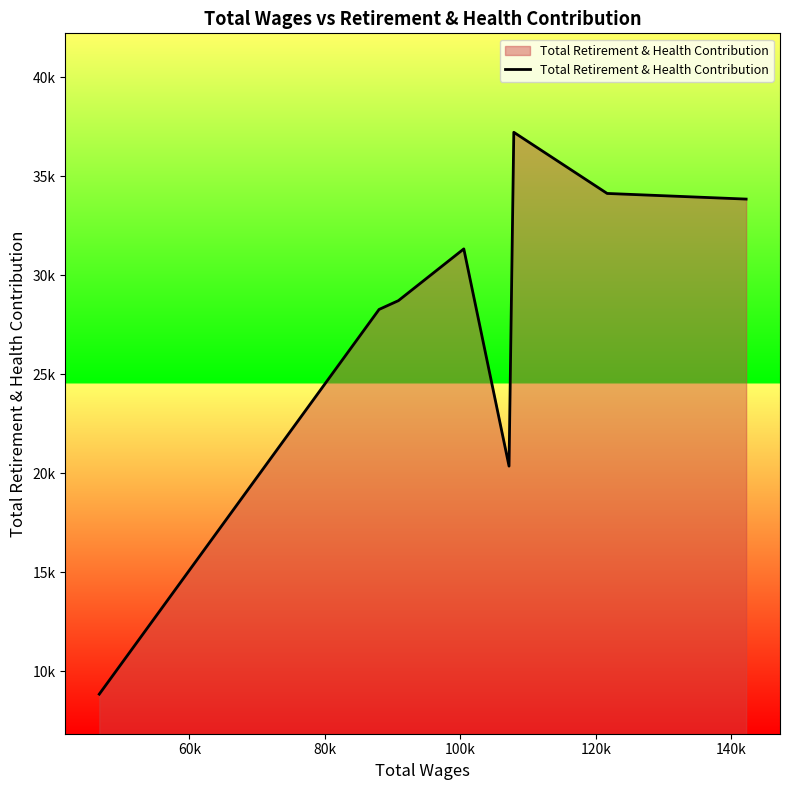

Does the chart display data point markers on the line(s)?

No